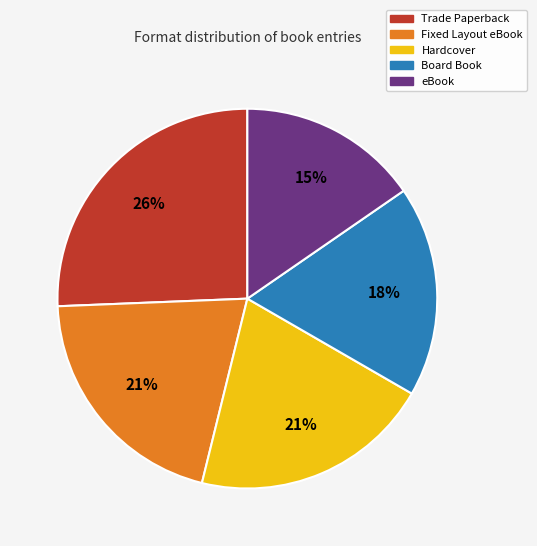

True or false: Hardcover accounts for 27% of the total.

False